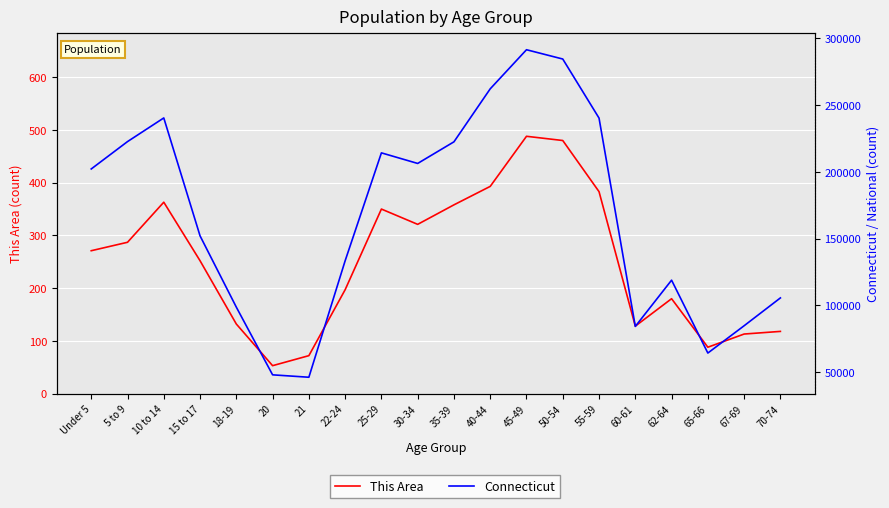

True or false: Connecticut and This Area cross at least once.

False